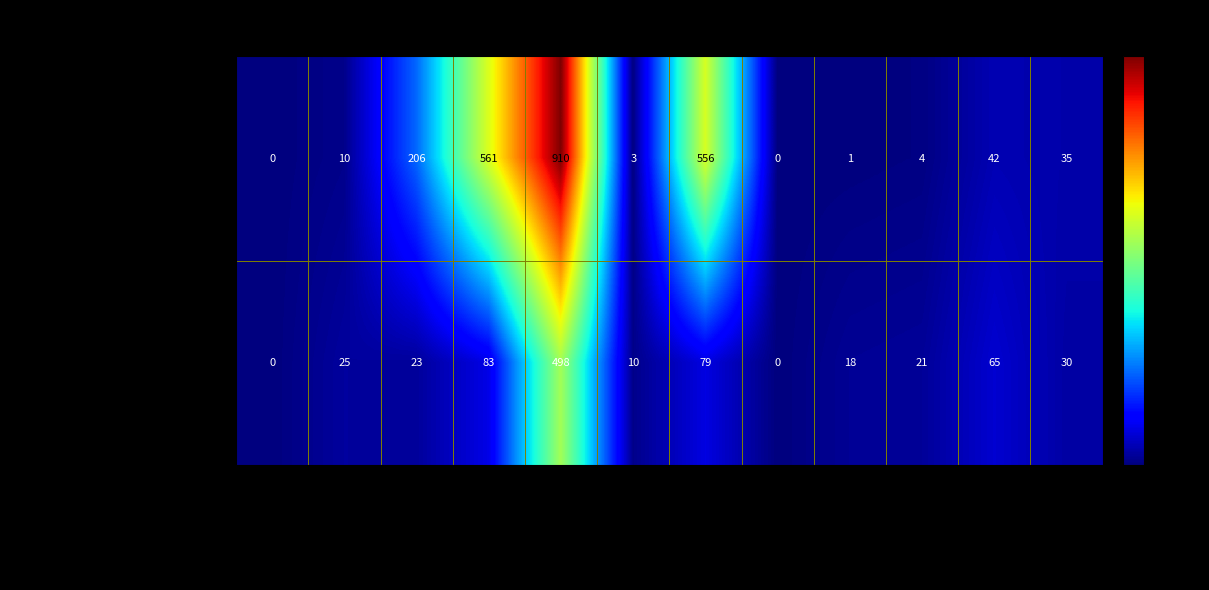

Which series has the largest range (max minus min)?

Voprosy Filosofii